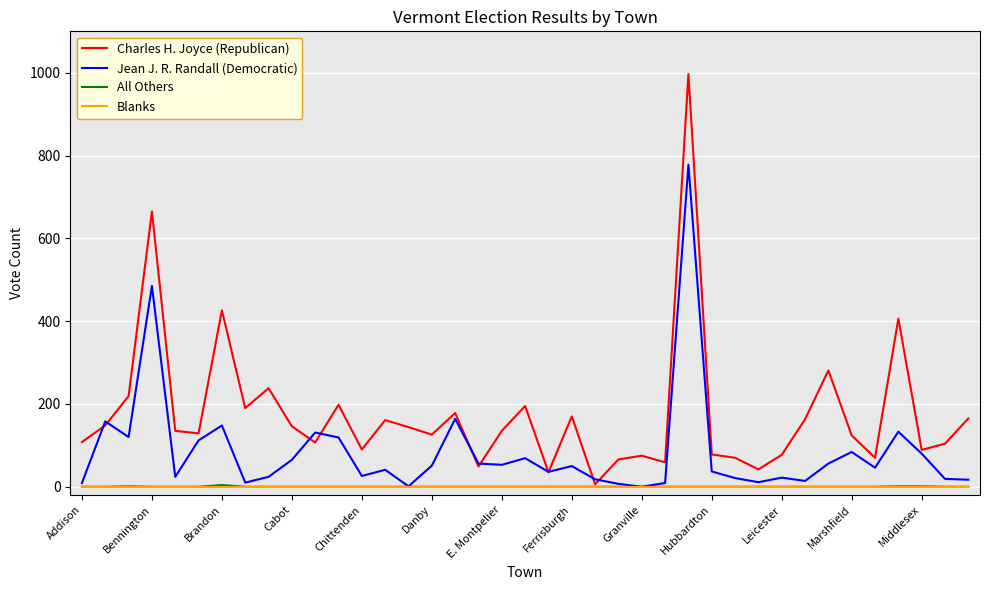

Which series has the largest total across all categories?

Charles H. Joyce (Republican)